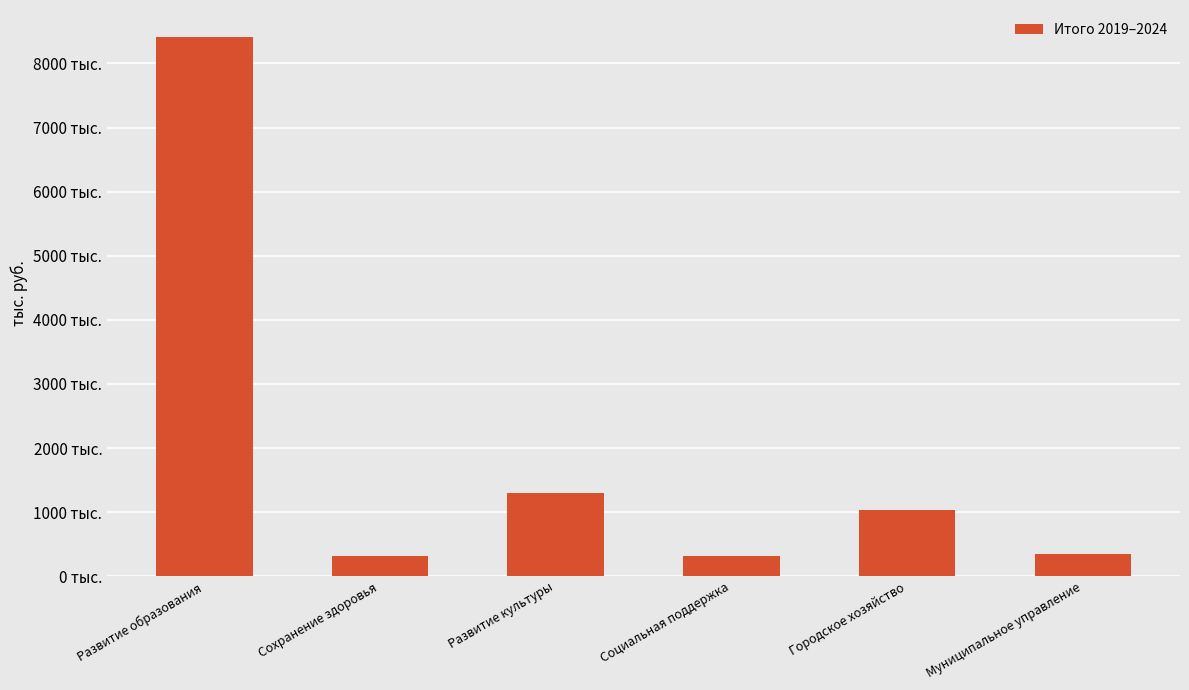

What is the label of the 2nd bar from the left?

Сохранение здоровья